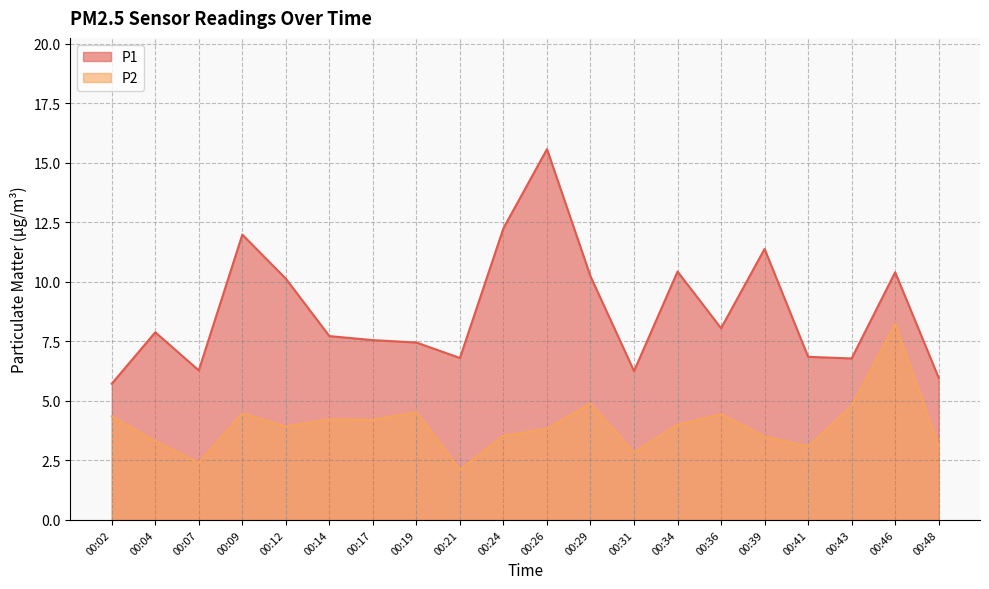

Rank the series by their average value, from lowest to highest.

P2, P1